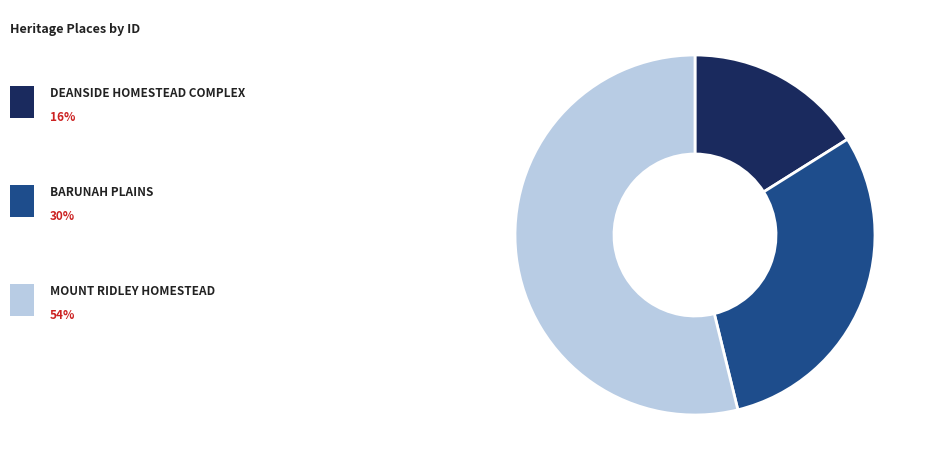

Is there a majority slice in this chart?

Yes